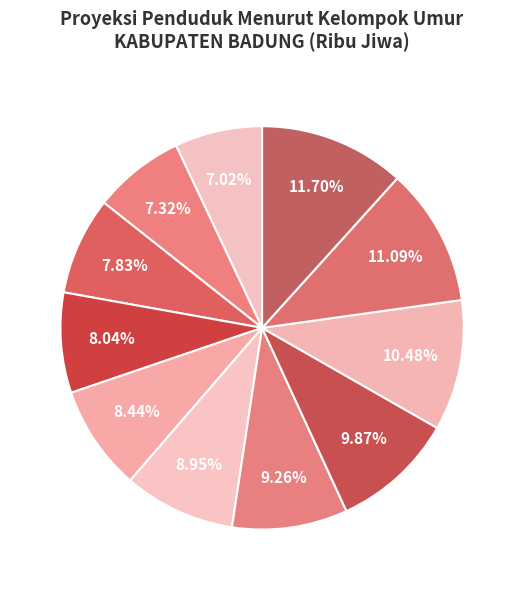

Is there a majority slice in this chart?

No